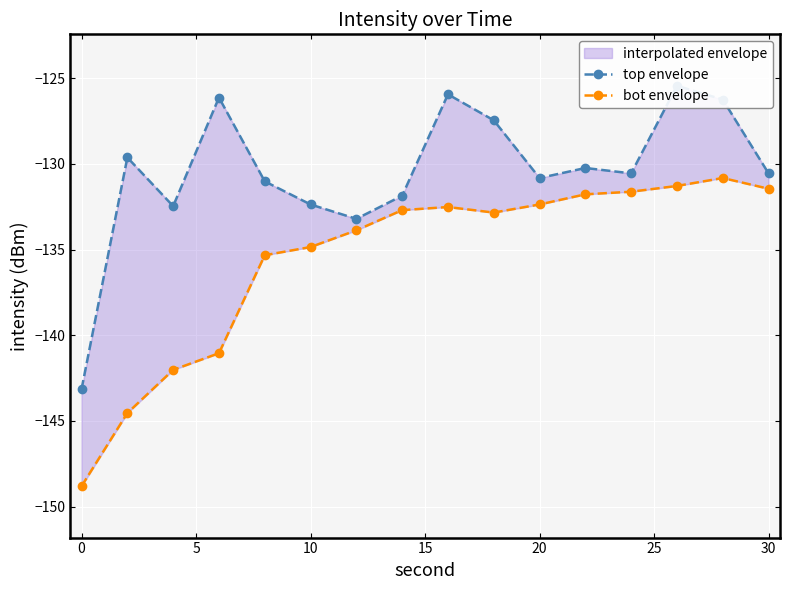

What is the total value across all series at 15?

-266.4